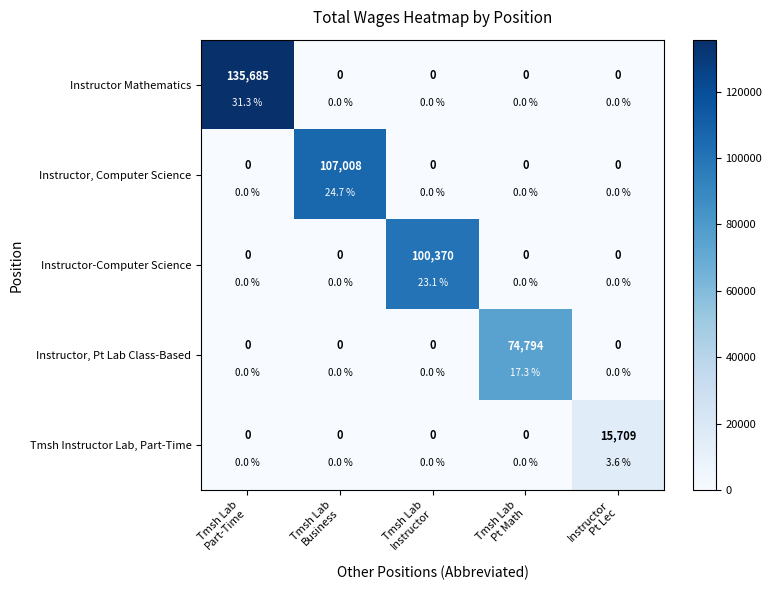

Which series has the largest total across all categories?

Instructor Mathematics